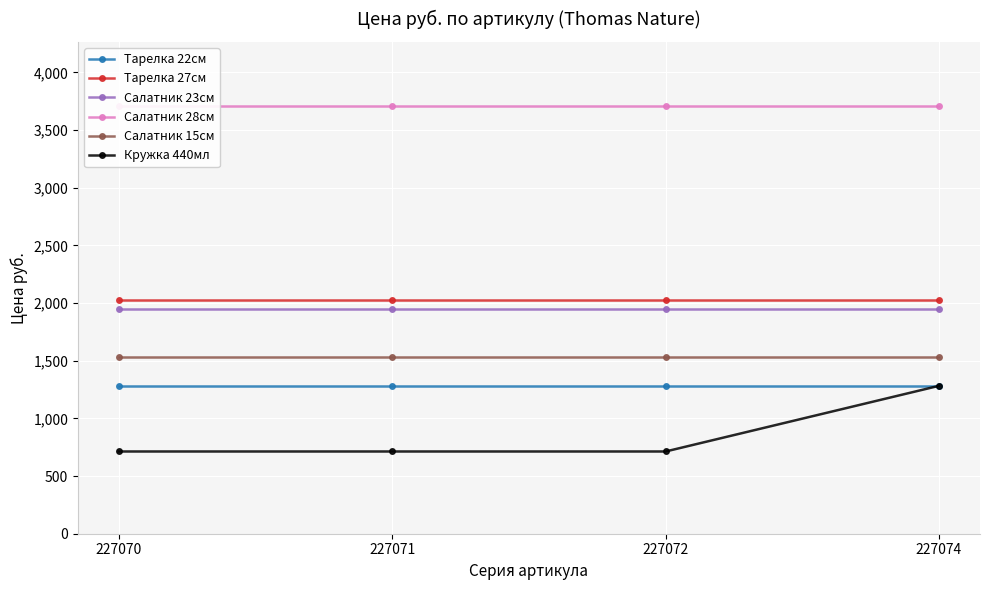

What is the value of the Тарелка 27см point at the 2nd from the left?

2023.9